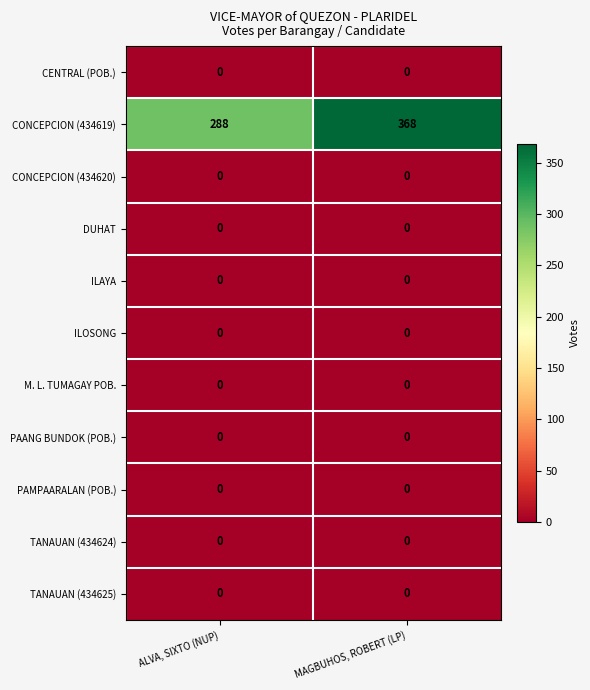

The value of CONCEPCION (434619) at ALVA, SIXTO (NUP) is 148. True or false?

False